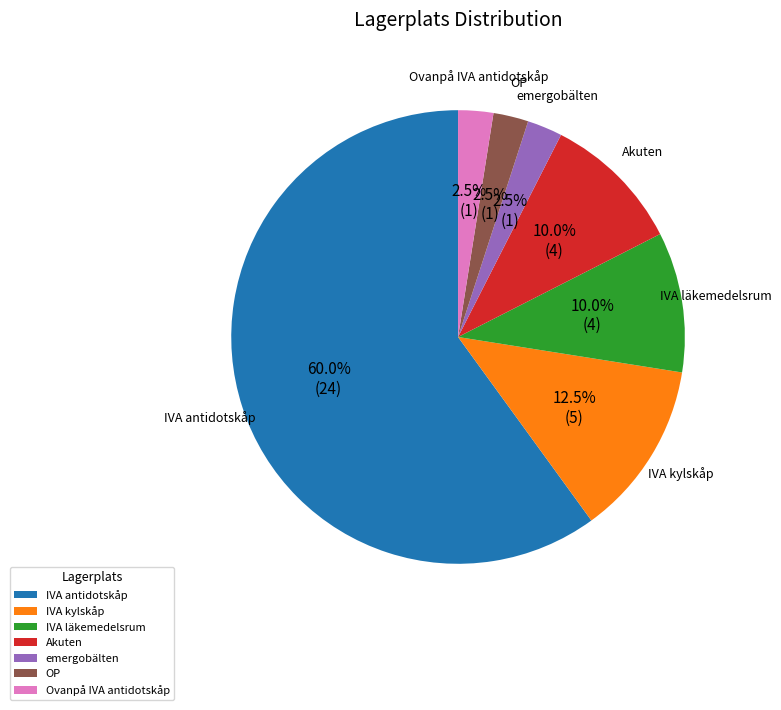

Which category has the biggest portion of the pie?

IVA antidotskåp